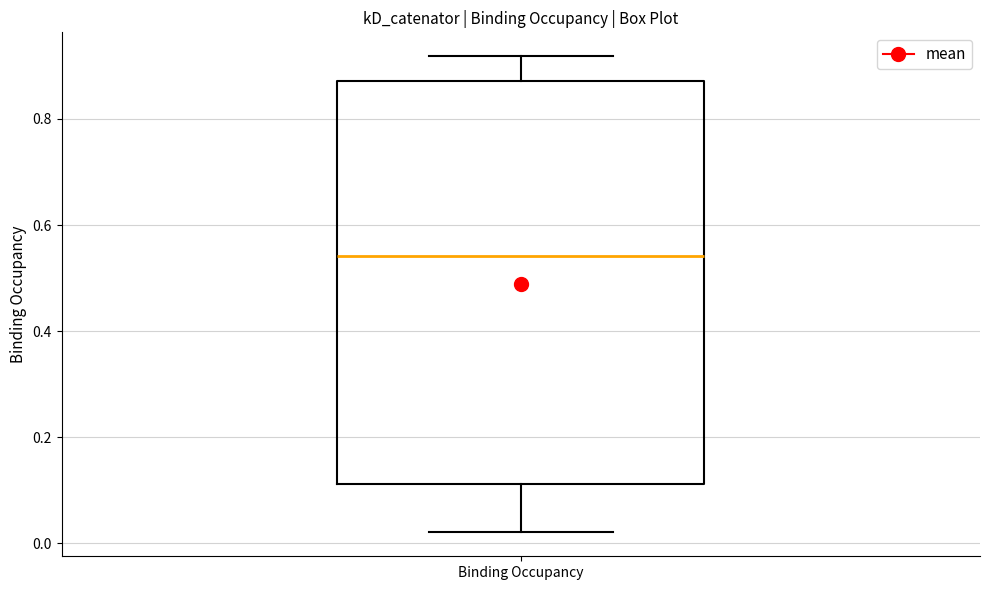

Read this box plot against the y-axis: the position of the median line, the range covered by the box, and the ends of both whiskers. The values are not printed on the chart, so give them approximately, as read against the axis.

median 0.54, box 0.12 to 0.88, whiskers 0.02 to 0.92